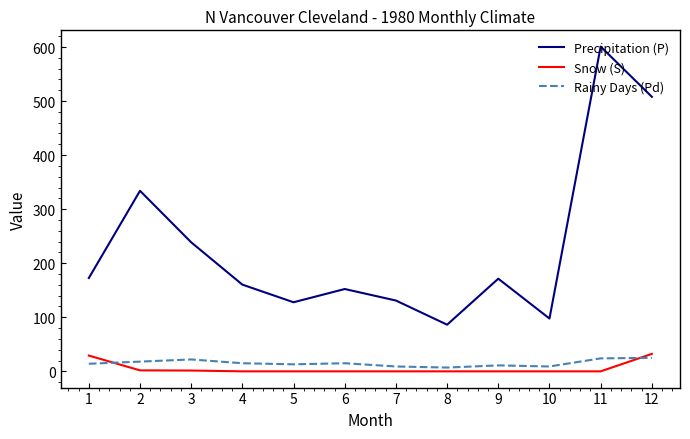

Which series has the largest total across all categories?

Precipitation (P)